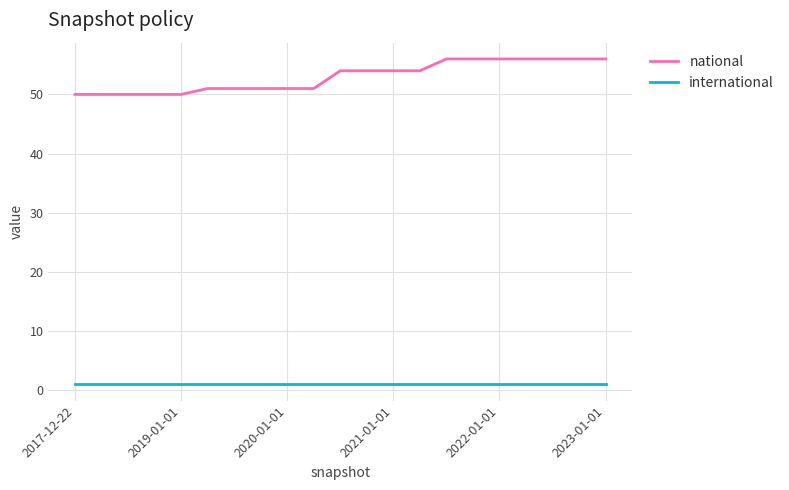

True or false: national and international intersect in this chart.

False